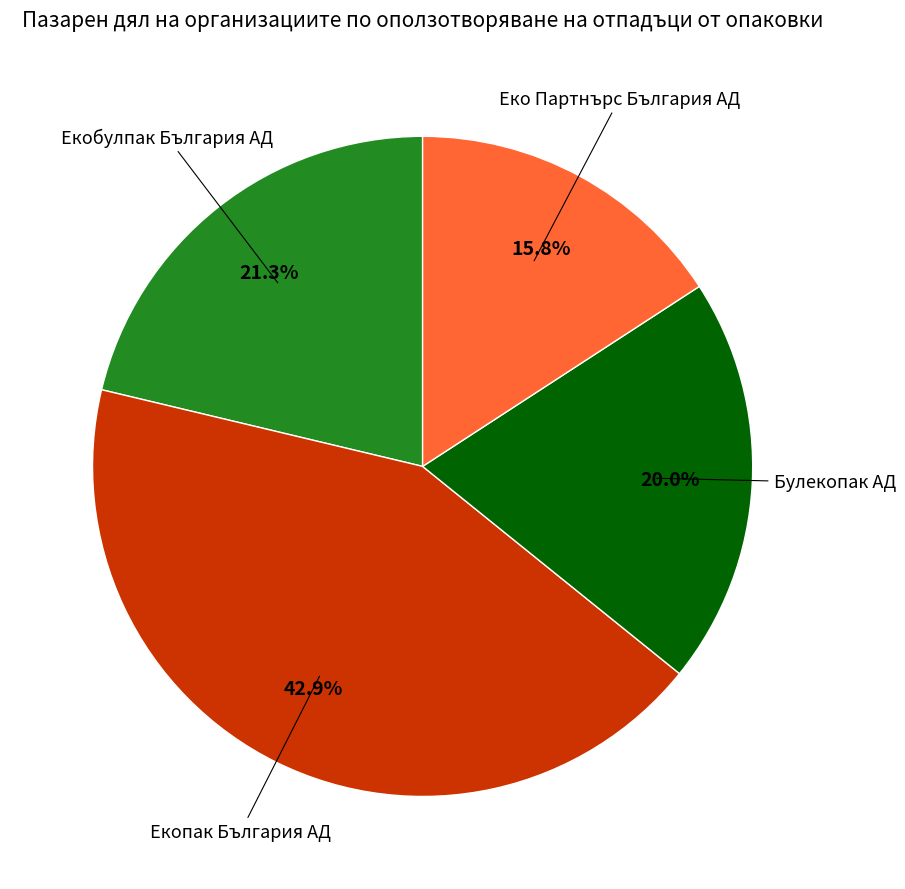

Is there any slice that represents more than half of the pie?

No